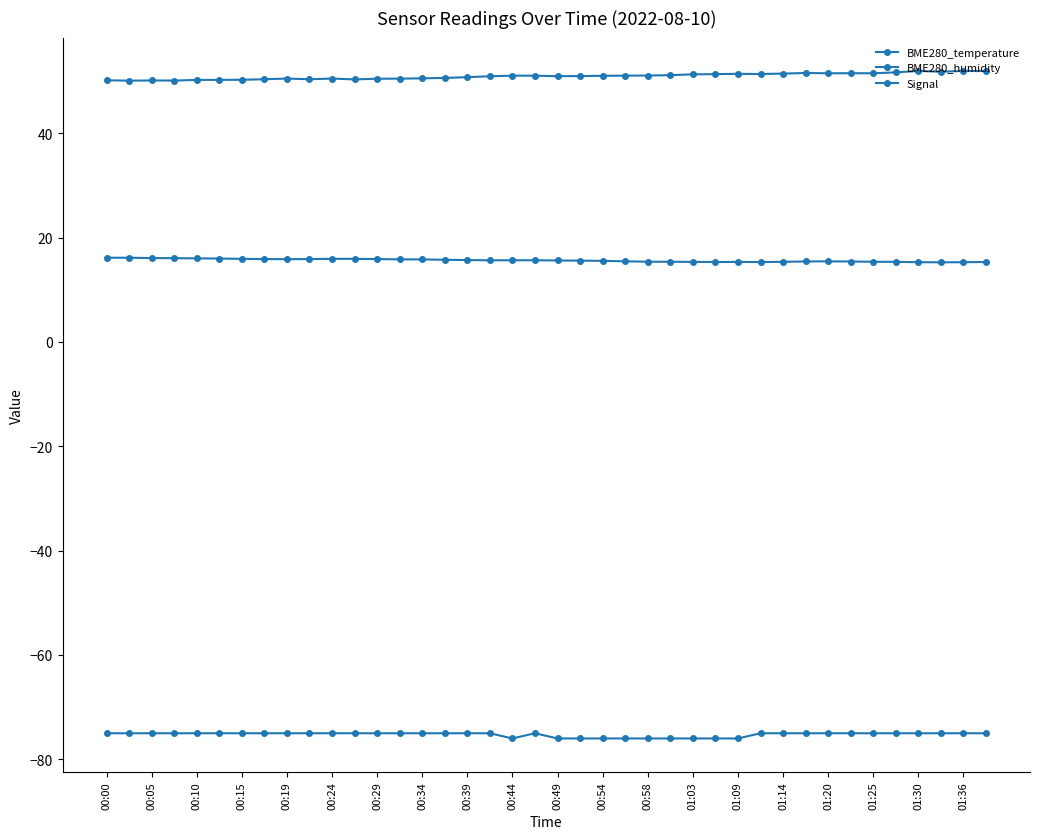

What is the difference between the maximum and second lowest values in the BME280_humidity series?

1.8